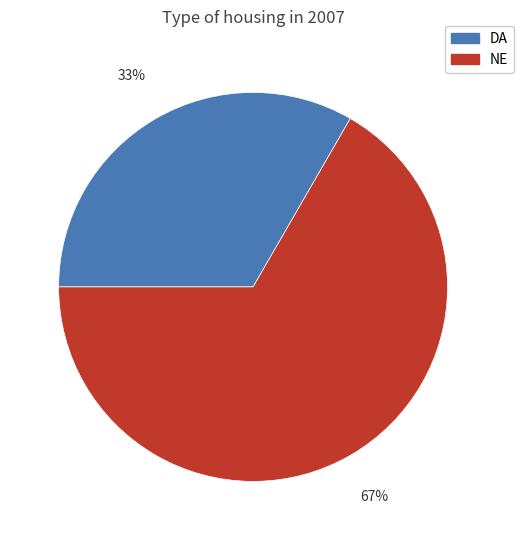

Which slice is the smallest?

DA